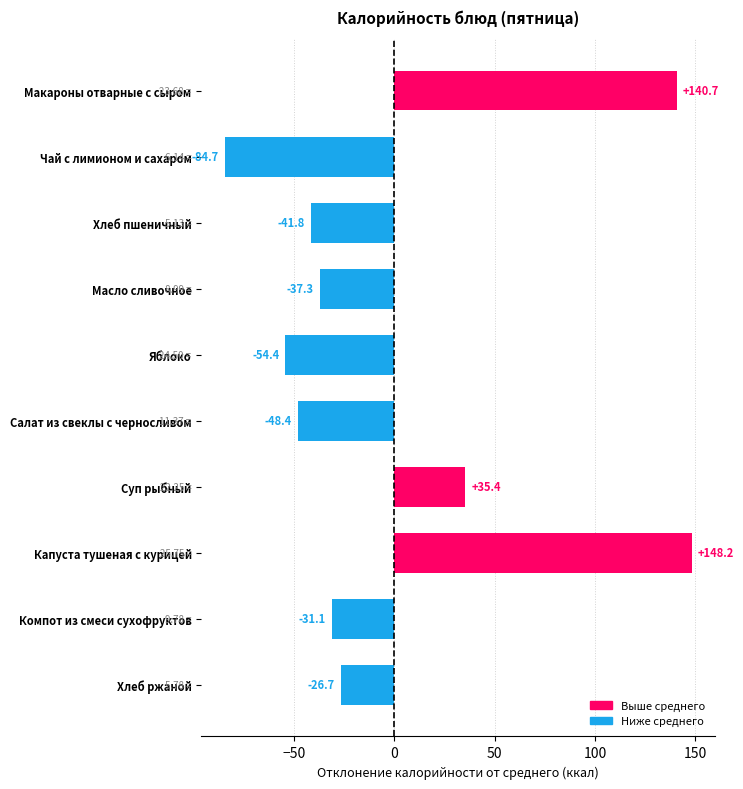

How many categories are shown in the chart?

10